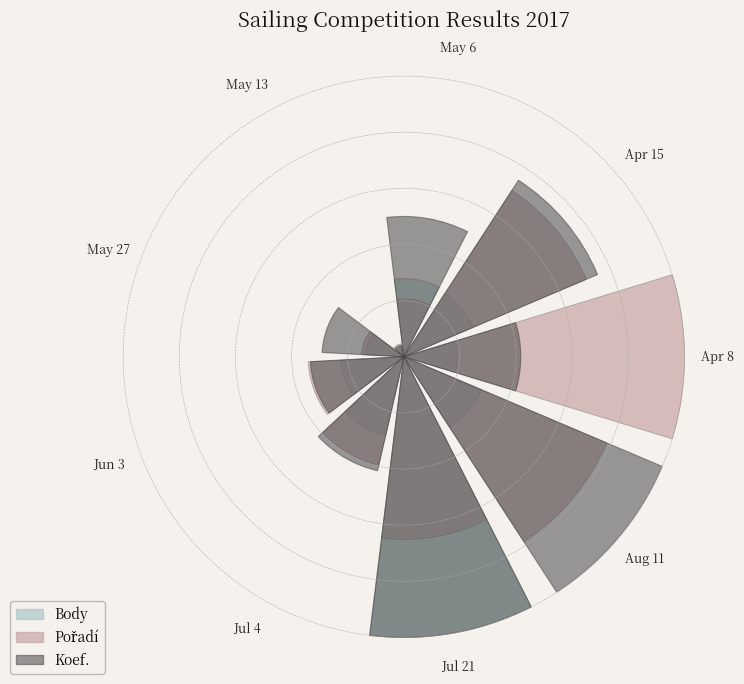

At which label does Body first exceed 2?

Apr 15